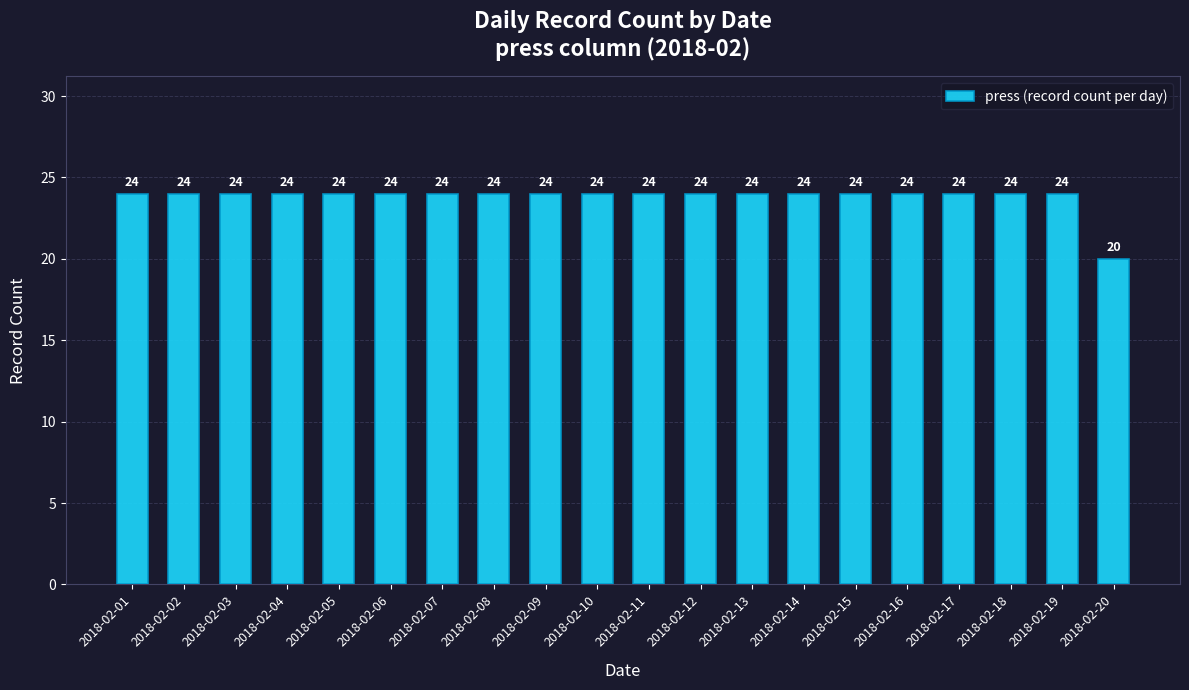

Does the chart contain any negative values?

No